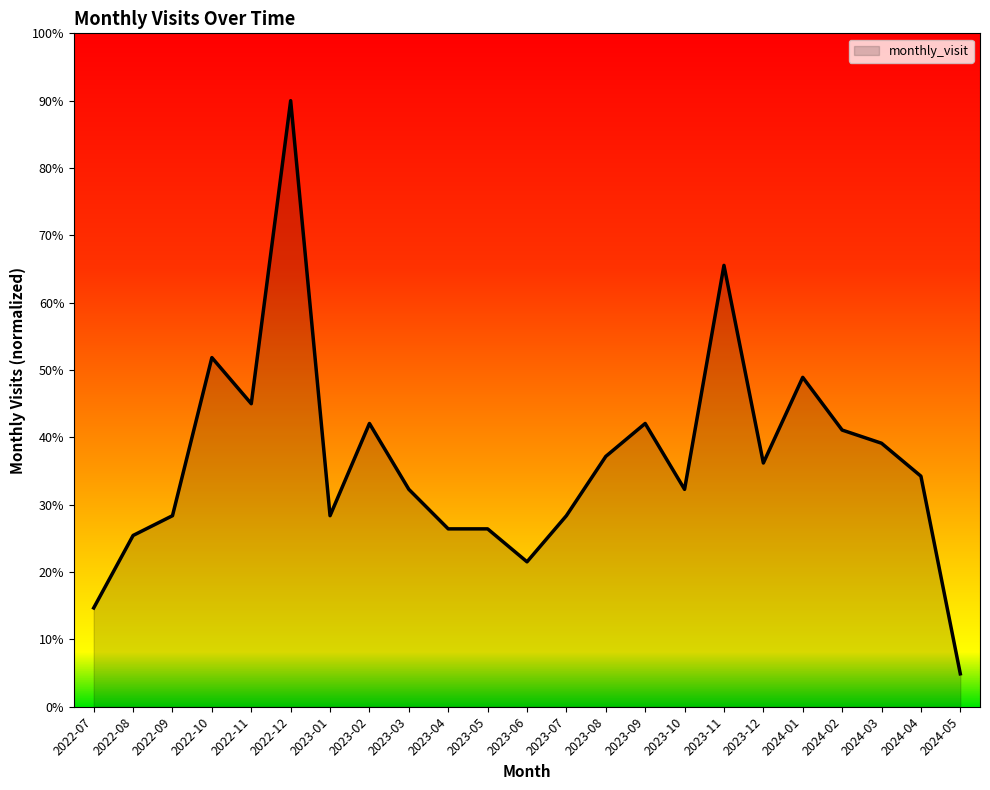

True or false: the data shows 28.4 at 2023-07.

True